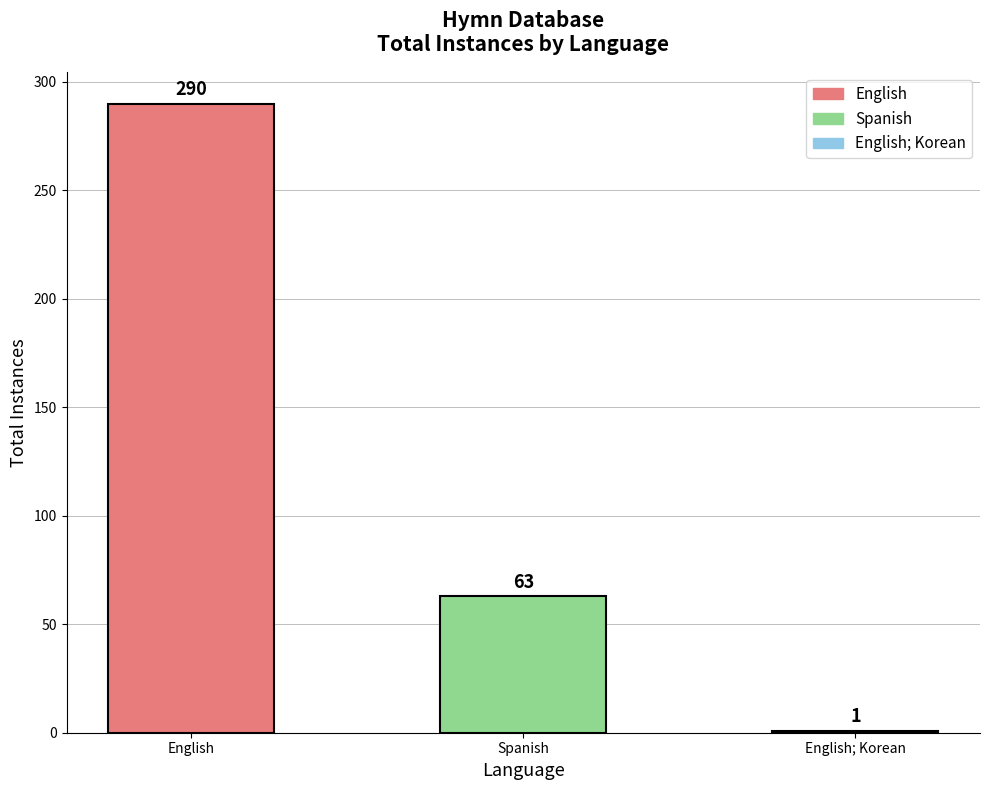

What is the change in value from English to Spanish?

-227